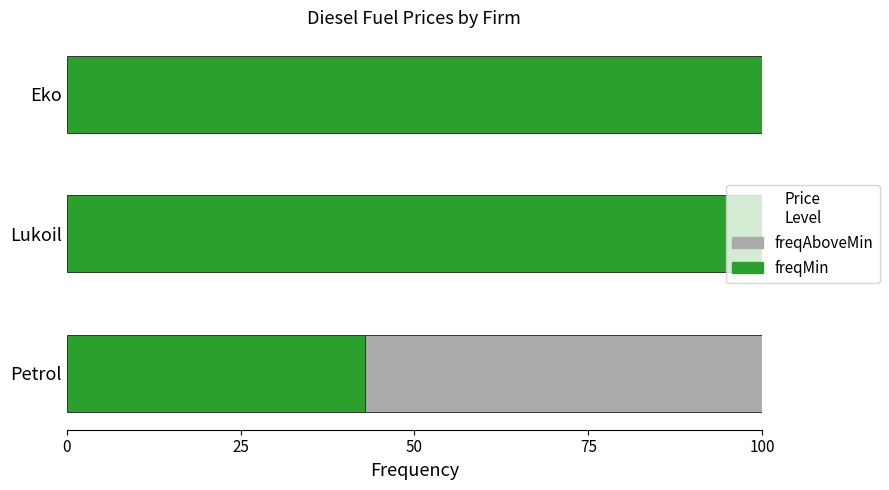

What is the total value across all series at Petrol?

100.0